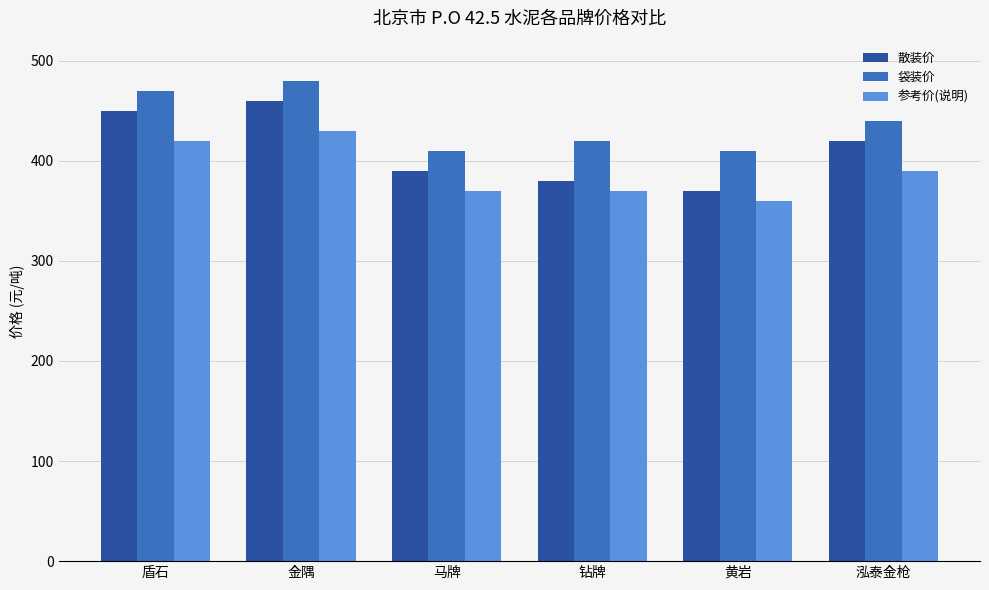

Is the value of 参考价(说明) at 马牌 greater than the value of 袋装价 at 盾石?

No